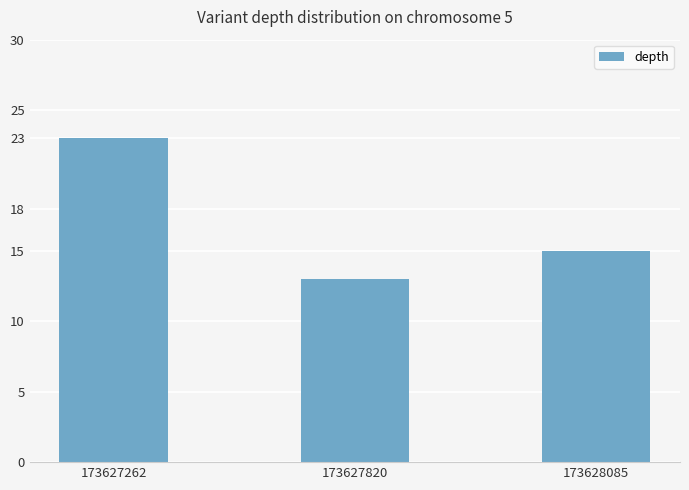

What value does the data have at 173627262?

23